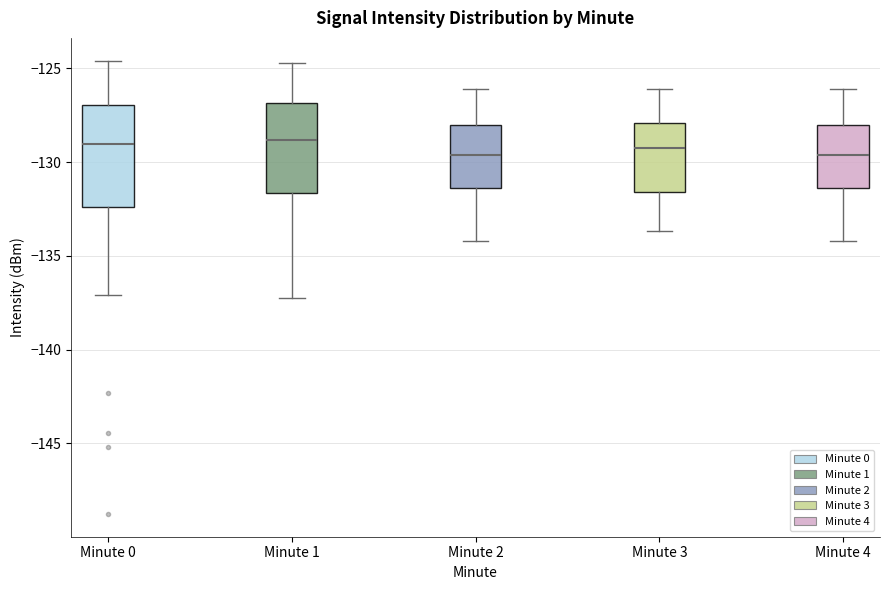

Reading left to right, transcribe this box plot: for each box, give where its median line is, the range the box spans, and where its two whiskers end, as read against the y-axis. The values are not printed on the chart, so give them approximately, as read against the axis.

Minute 0: median -129.0, box -132.5 to -127.0, whiskers -137.0 to -124.5
Minute 1: median -129.0, box -131.5 to -127.0, whiskers -137.0 to -124.5
Minute 2: median -129.5, box -131.5 to -128.0, whiskers -134.0 to -126.0
Minute 3: median -129.0, box -131.5 to -128.0, whiskers -133.5 to -126.0
Minute 4: median -129.5, box -131.5 to -128.0, whiskers -134.0 to -126.0